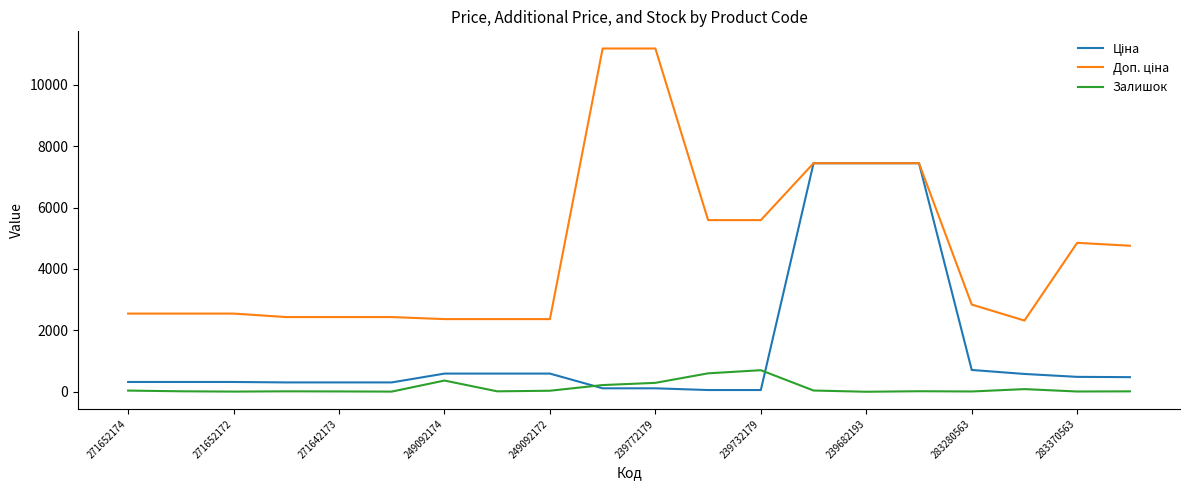

What is the maximum value shown in the chart?

11182.0